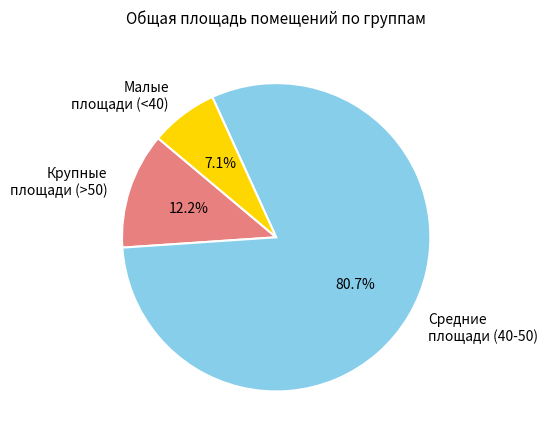

What is the smallest slice in the pie chart?

Малые площади (<40)